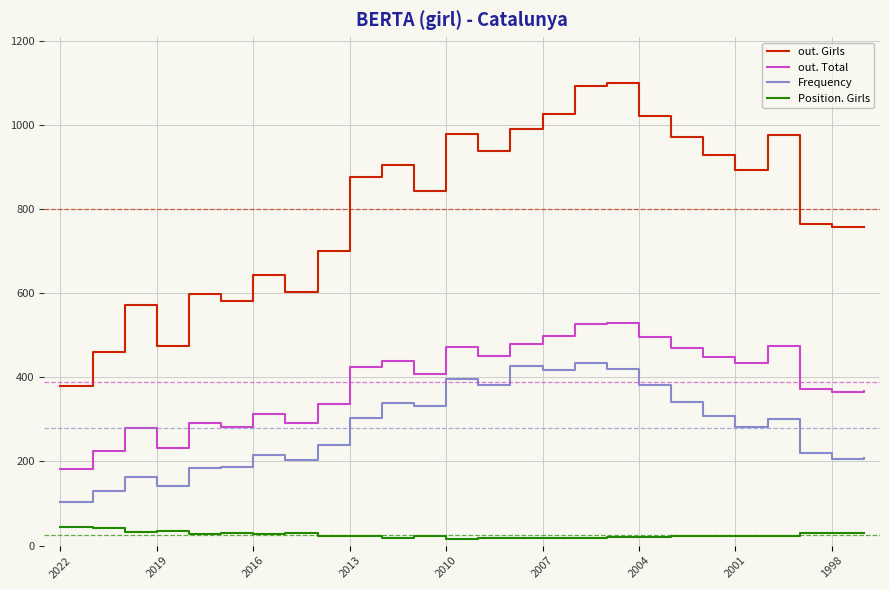

Which series has the widest spread of values?

out. Girls